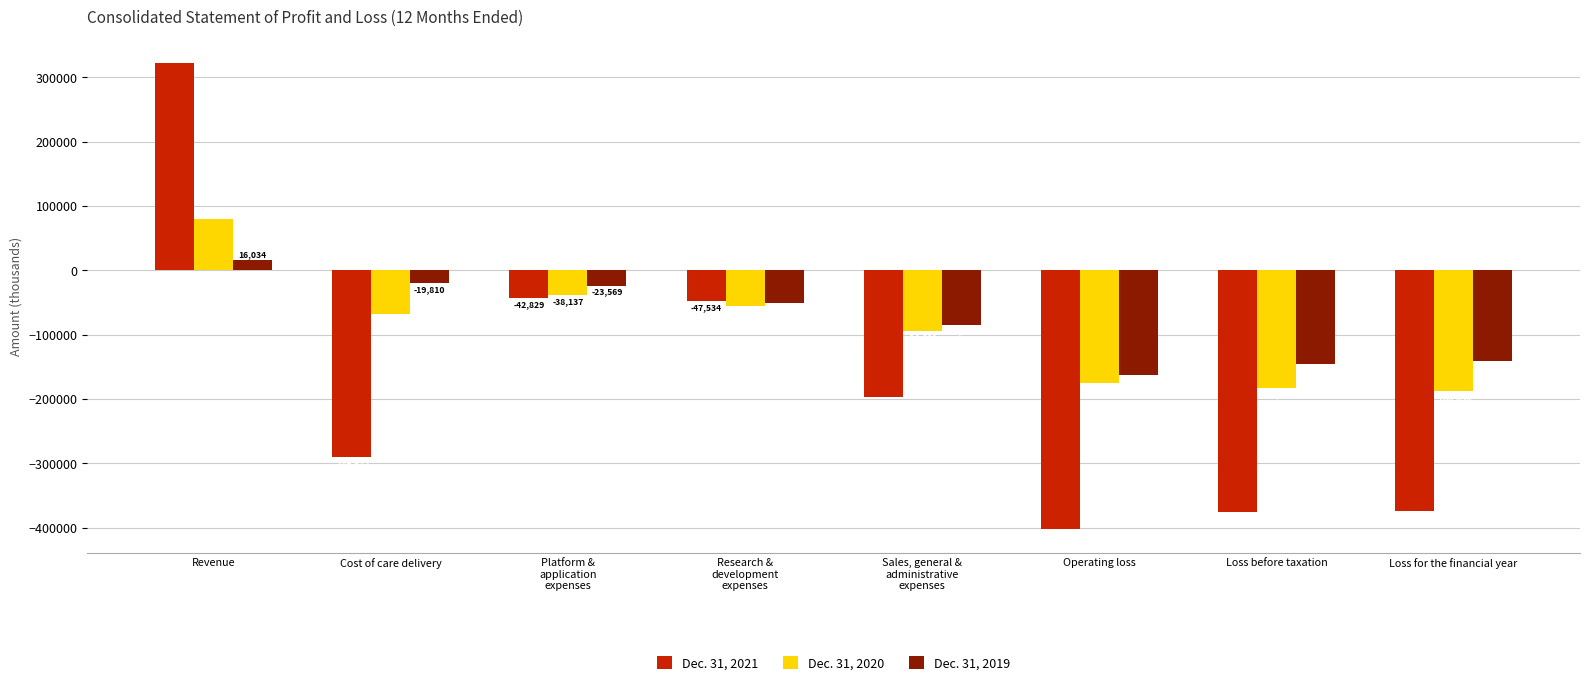

What is the label of the 2nd bar from the right?

Loss before taxation